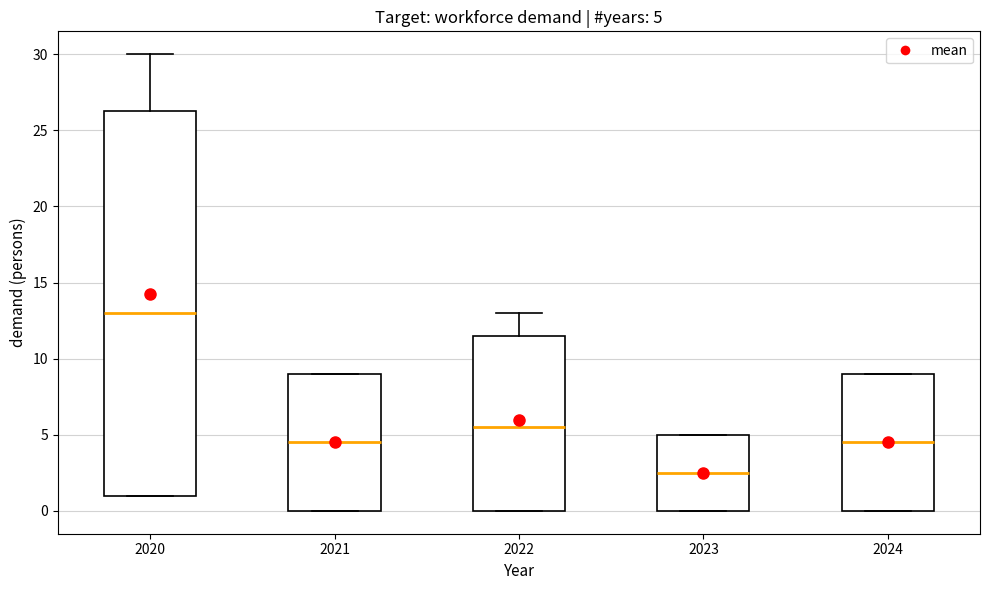

Which box has the highest median line?

2020